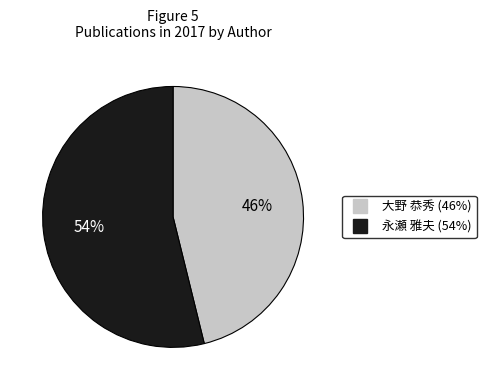

How many segments does this pie chart have?

2